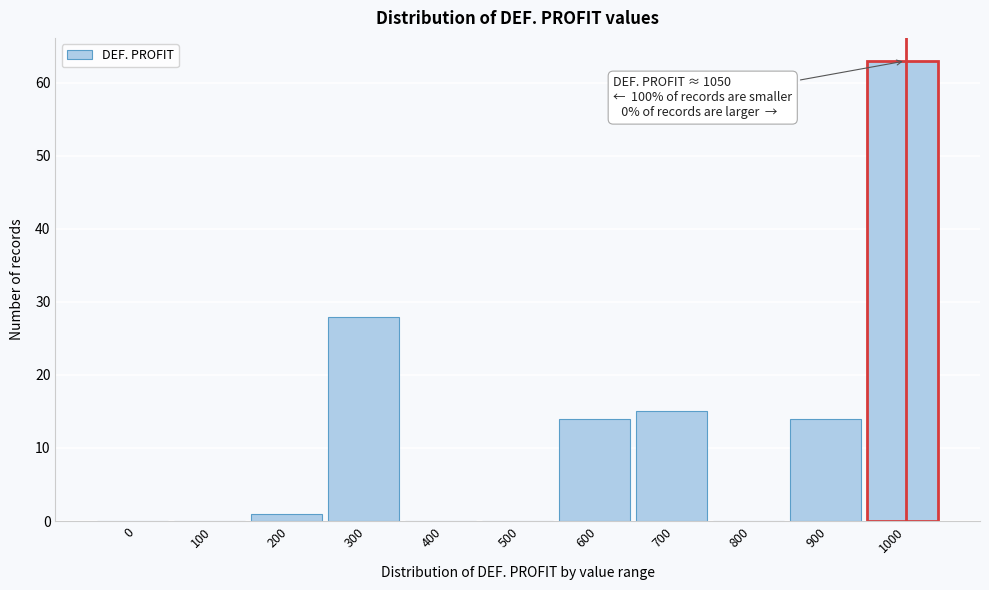

Reading right to left, list all the values displayed in this chart.

1000=63	900=14	800=0	700=15	600=14	500=0	400=0	300=28	200=1	100=0	0=0